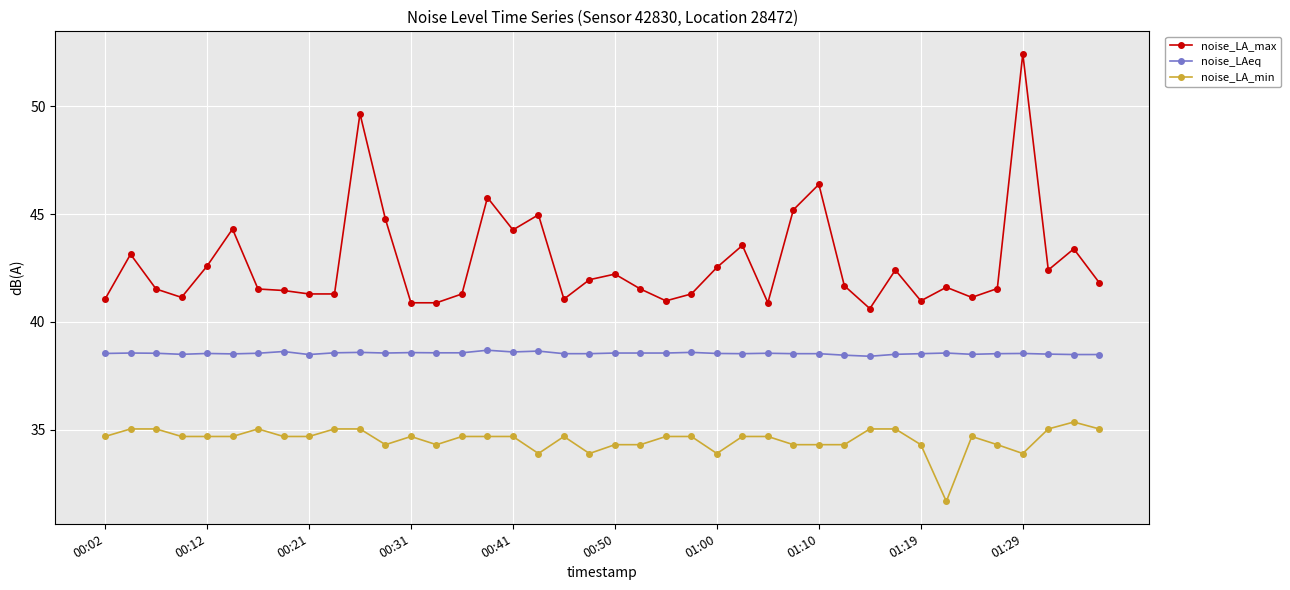

List the series in order of their peak value, lowest first.

noise_LA_min, noise_LAeq, noise_LA_max